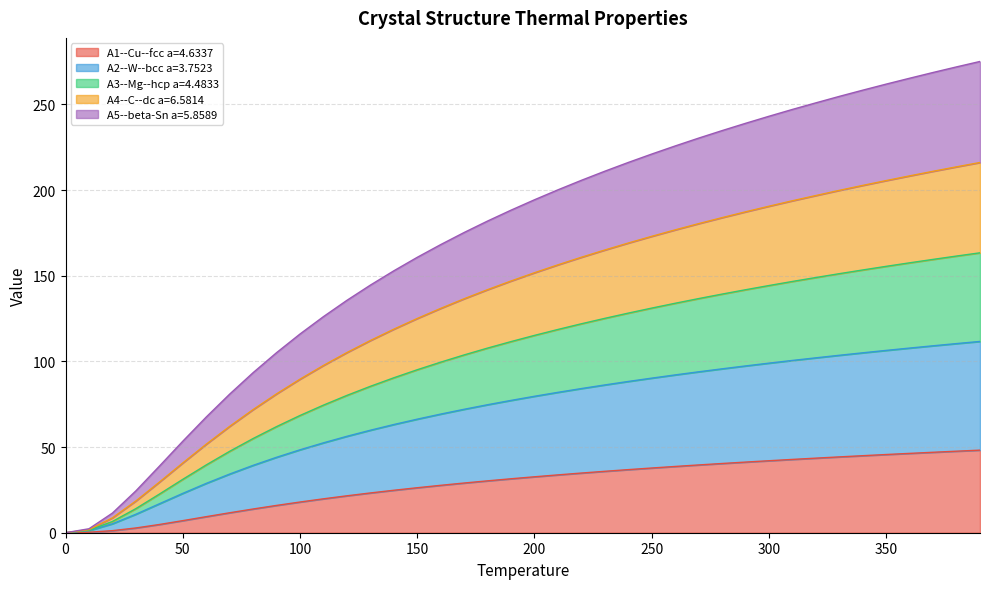

What is the maximum value for A1--Cu--fcc a=4.6337?

48.2